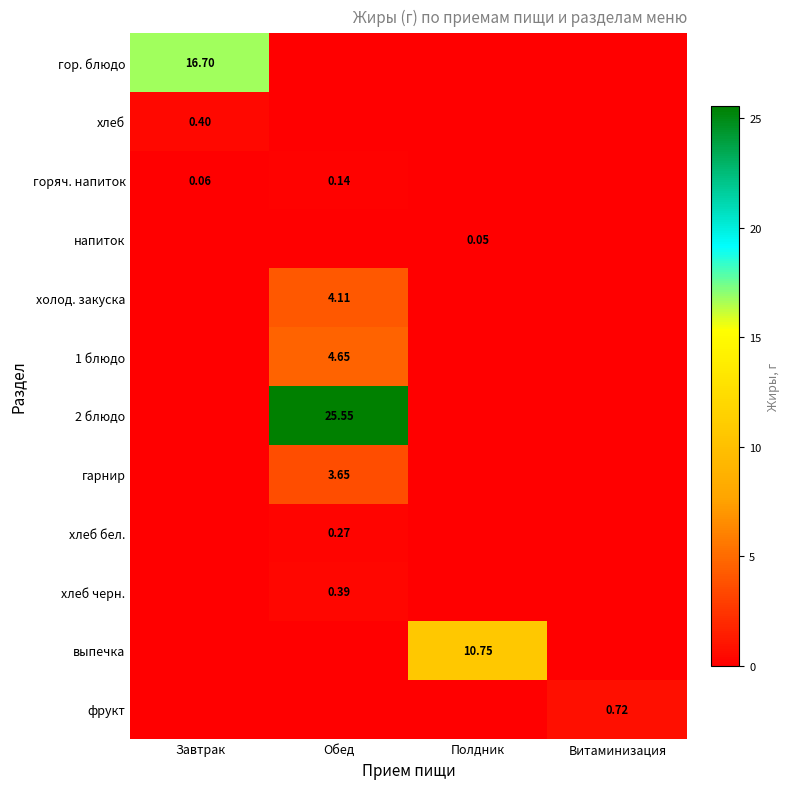

Between Витаминизация and Завтрак, which is larger?

Завтрак